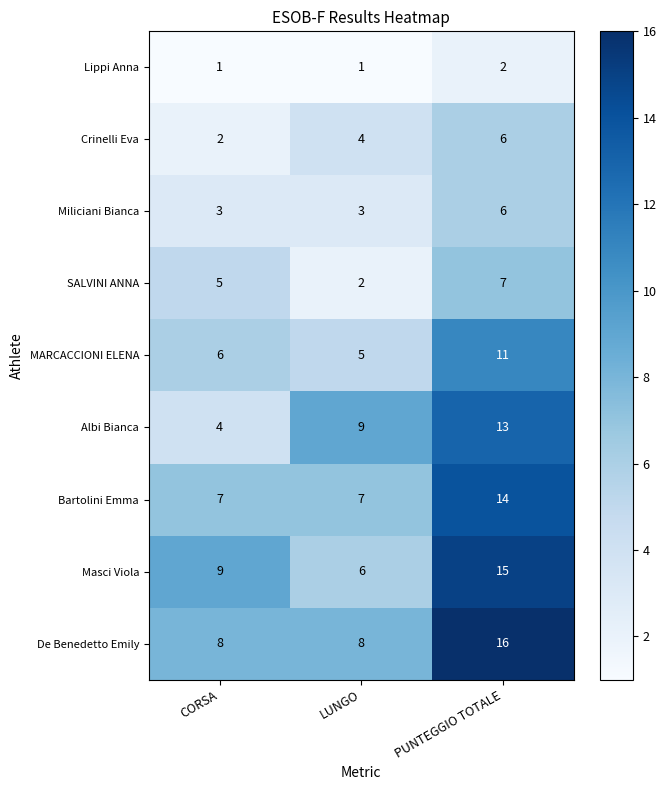

What is the spread (max minus min) of values at CORSA?

8